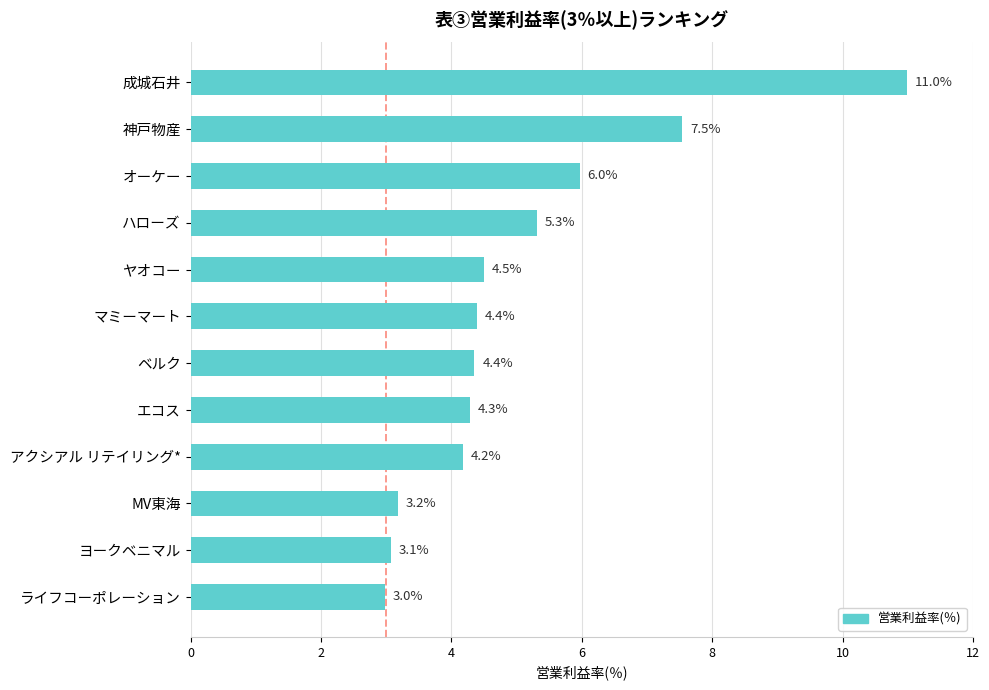

What is the ratio of the value at オーケー to the value at マミーマート?

1.4